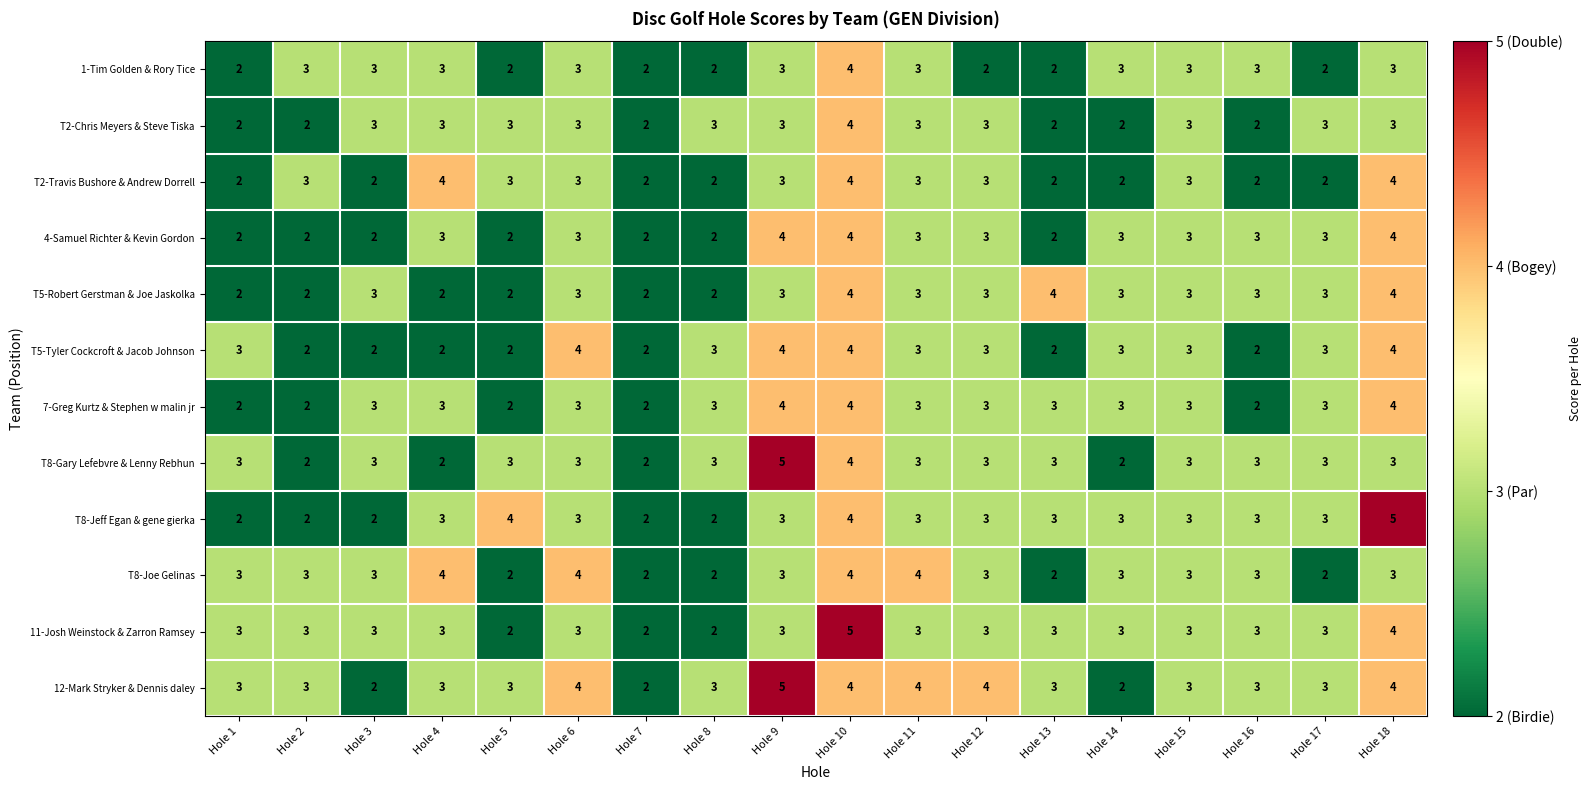

What is the maximum value shown in the chart?

5